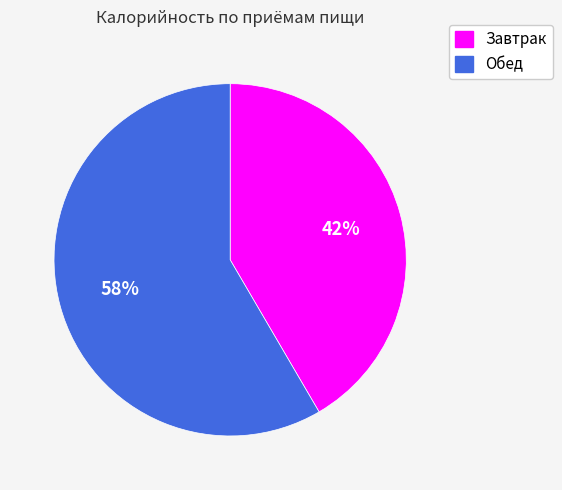

Is the sum of Завтрак and Обед greater than half?

Yes